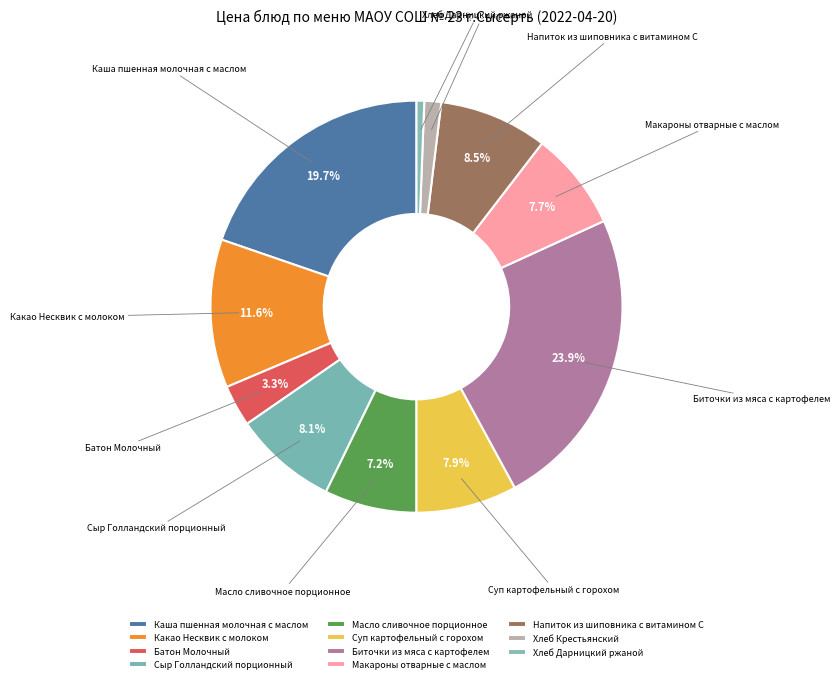

Count the number of slices in the pie.

11